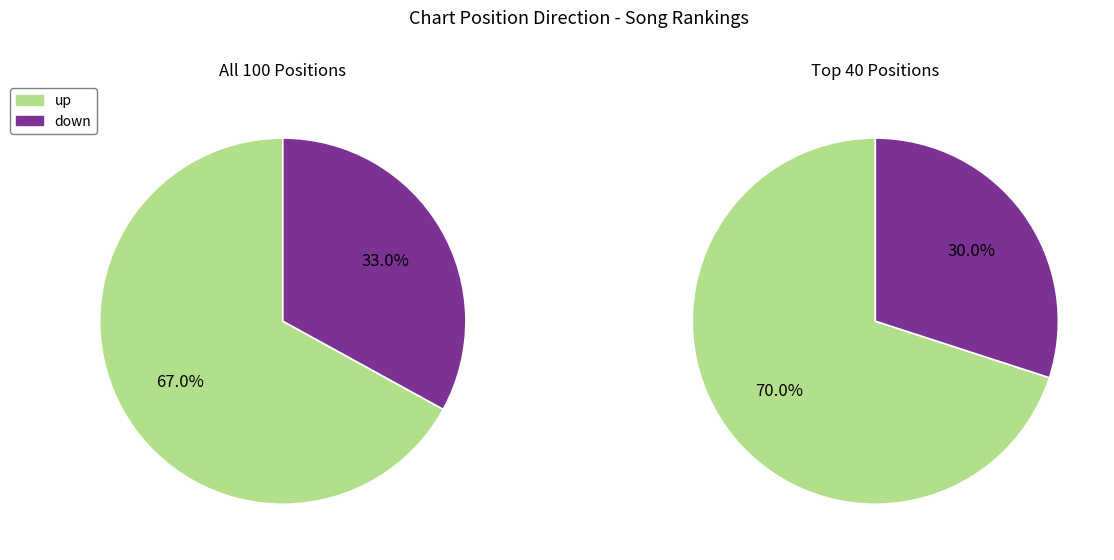

To the nearest percent, what portion does up represent?

67%